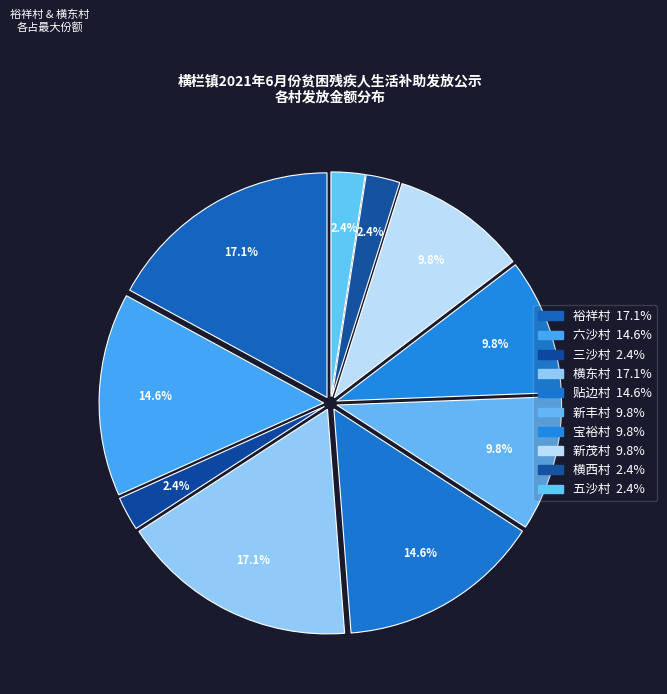

Rank the categories by value from highest to lowest.

裕祥村, 横东村, 六沙村, 贴边村, 新丰村, 宝裕村, 新茂村, 三沙村, 横西村, 五沙村